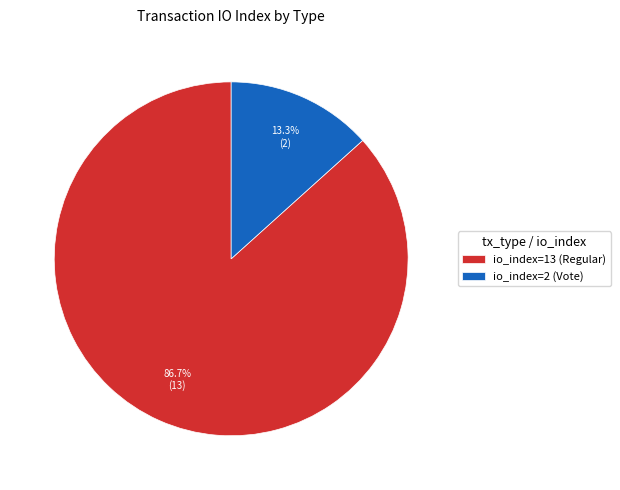

Between io_index=13 (Regular) and io_index=2 (Vote), which is larger?

io_index=13 (Regular)